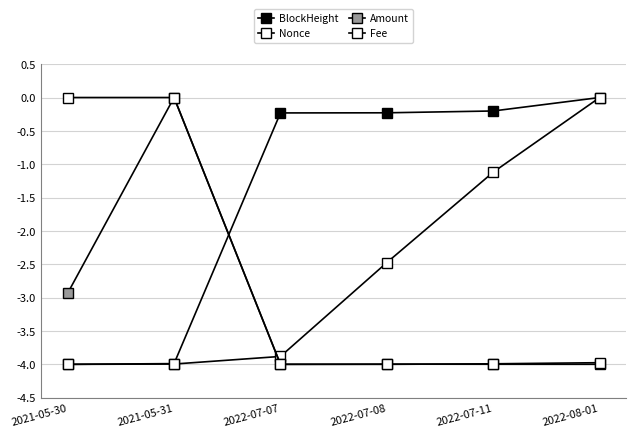

What is the average value of the Amount series?

-3.2